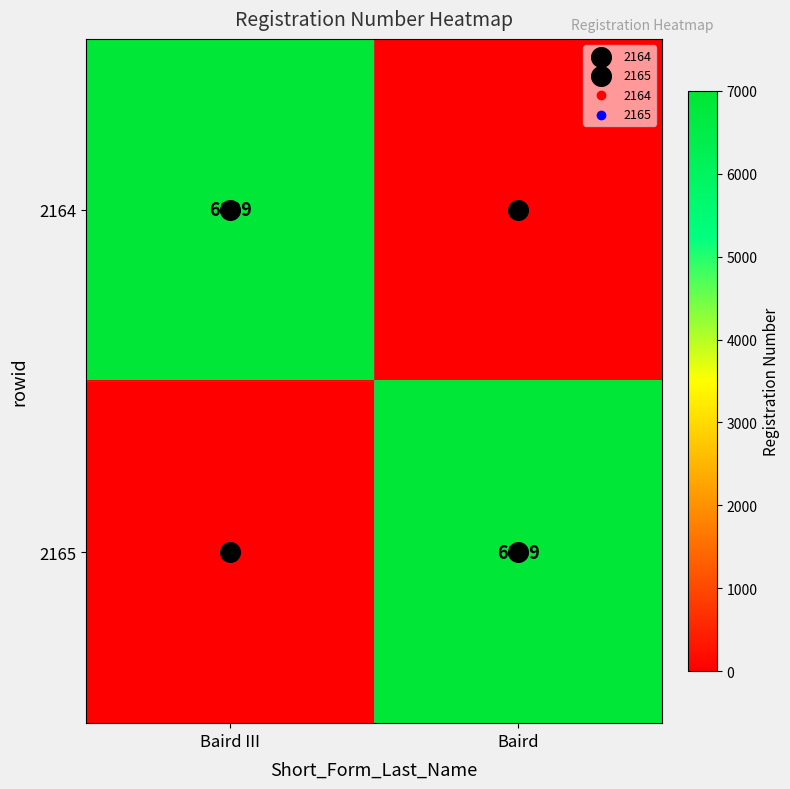

Count the 2164 values in the range 0 to 6889.

2